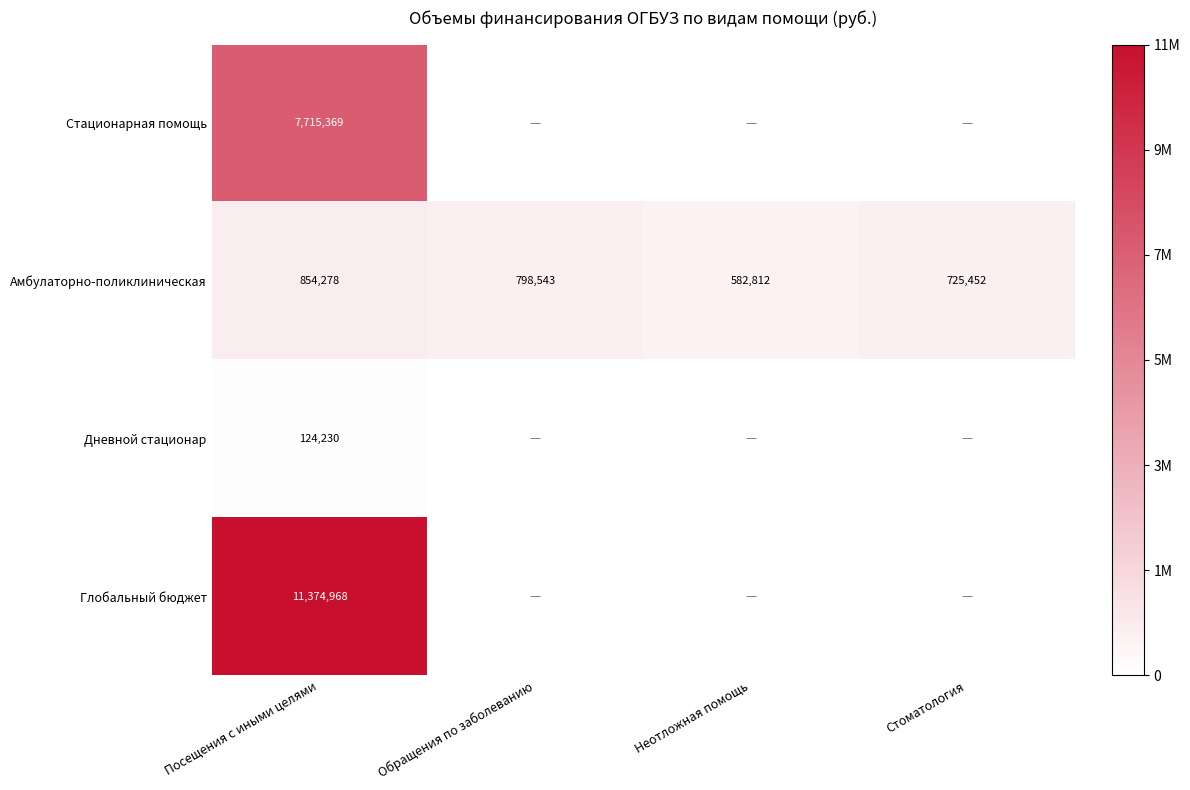

At Посещения с иными целями, list the series in order from smallest to largest.

Дневной стационар, Амбулаторно-поликлиническая, Стационарная помощь, Глобальный бюджет